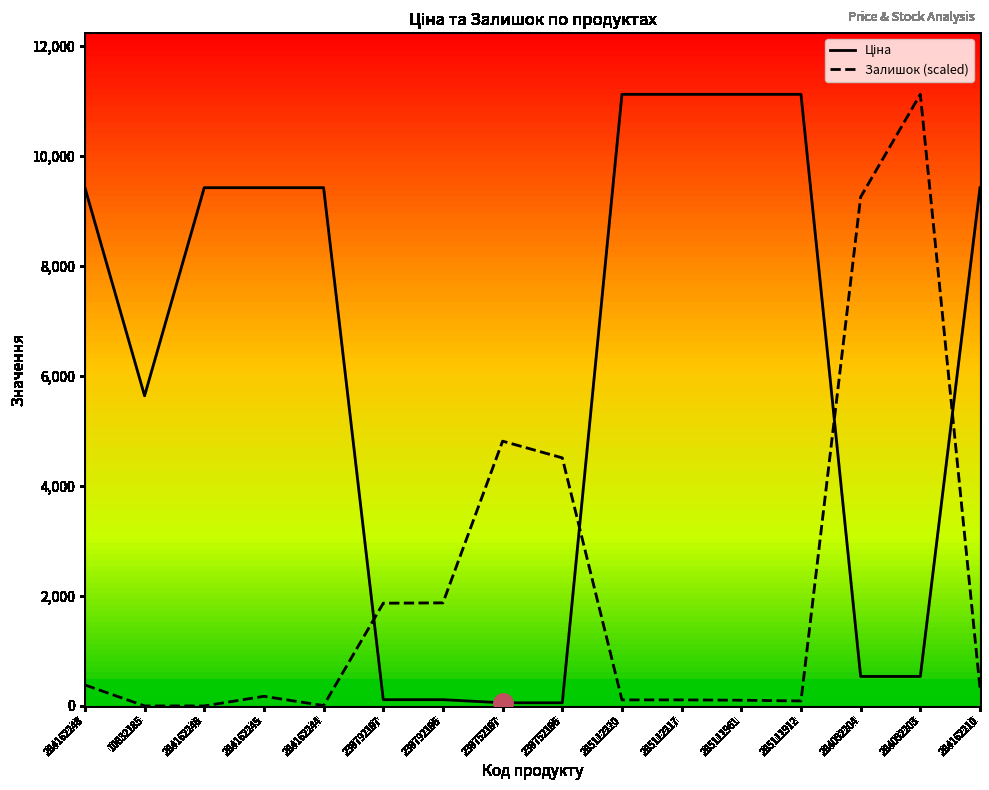

What is the maximum value shown in the chart?

11113.6